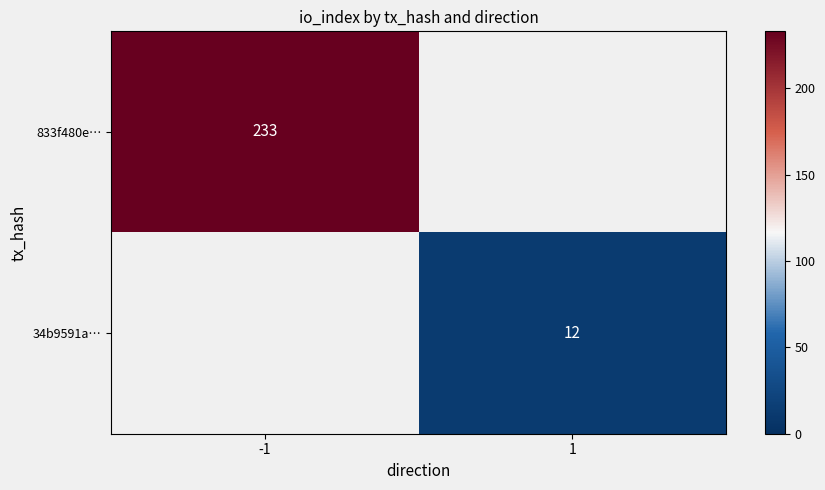

Is it true that 34b9591a… equals 12 at 1?

True